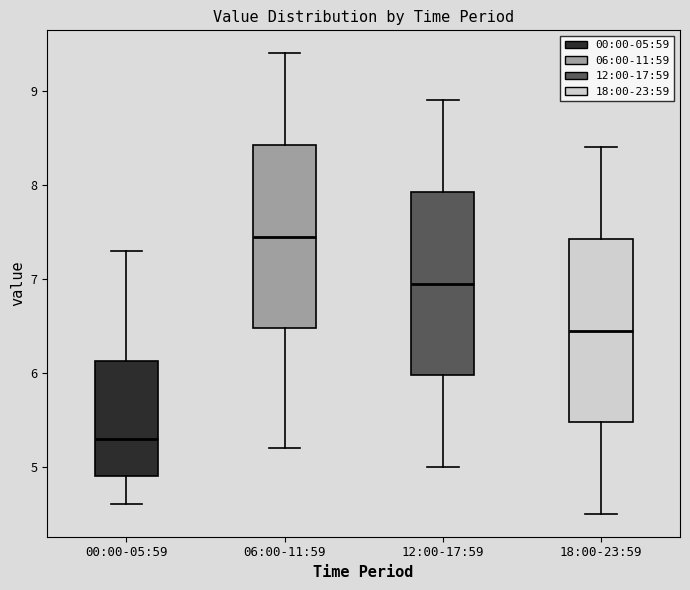

Which box's median line is the lowest?

00:00-05:59